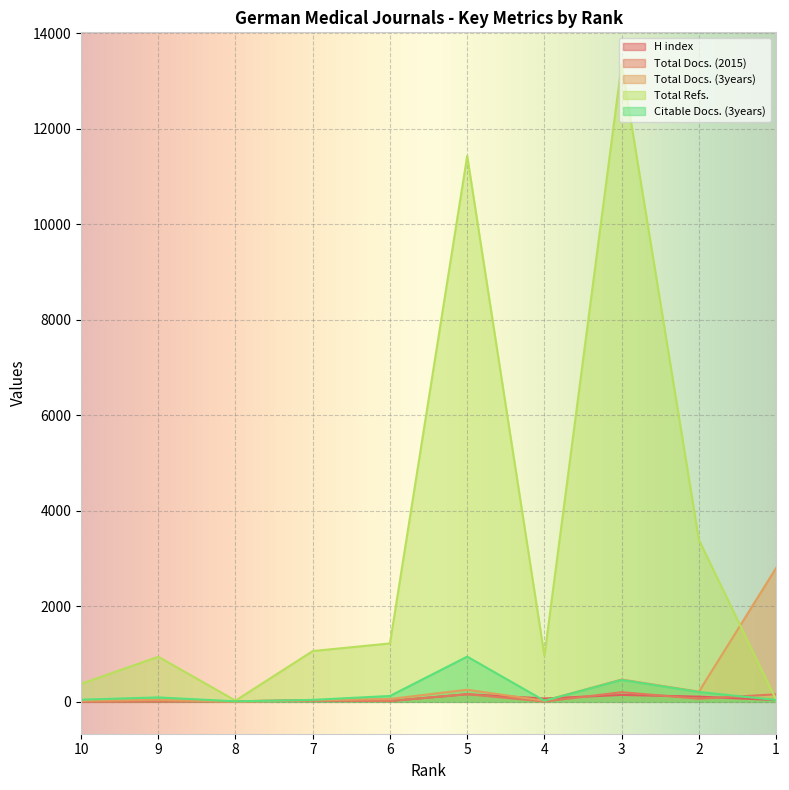

What is the value of the Total Docs. (2015) point at the 8th from the left?

202